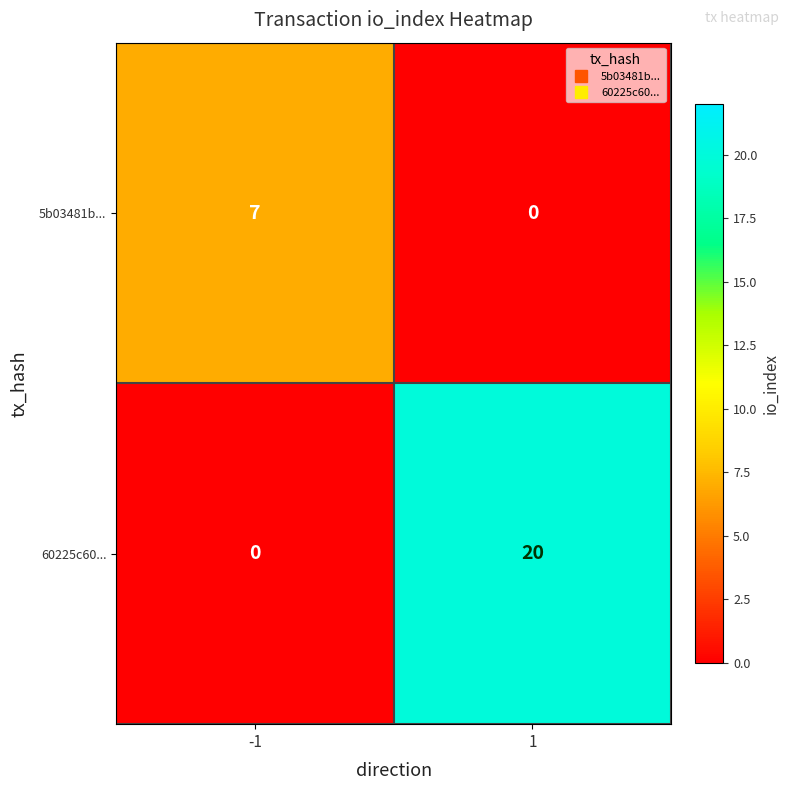

Is it true that 60225c60... equals 4 at 1?

False